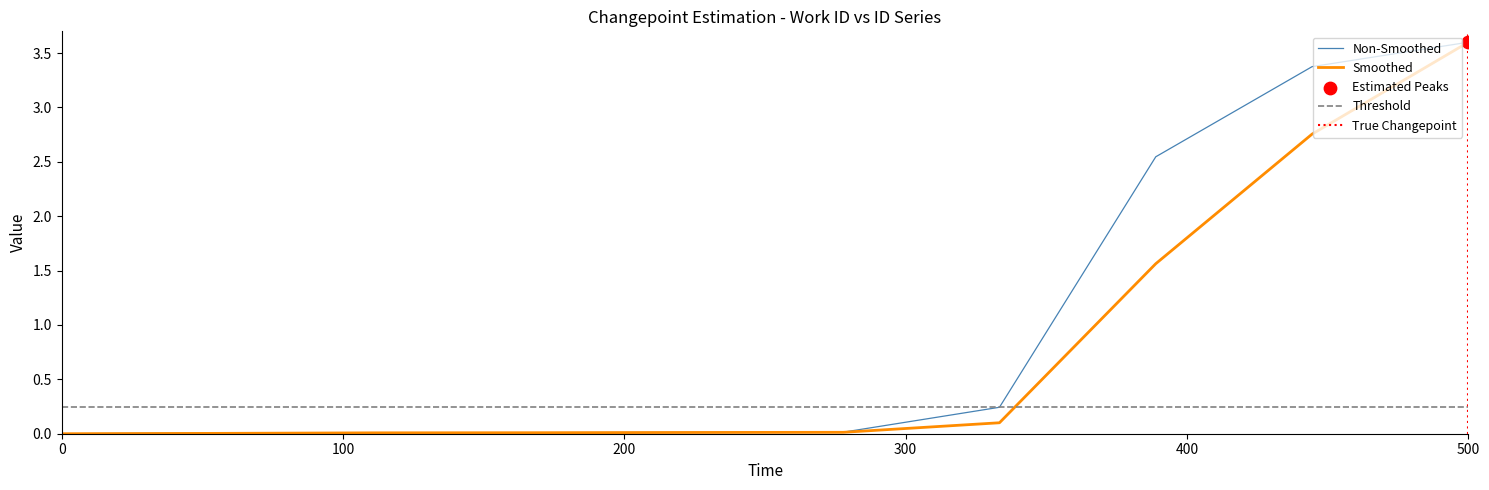

Which series has the largest total across all categories?

Non-Smoothed